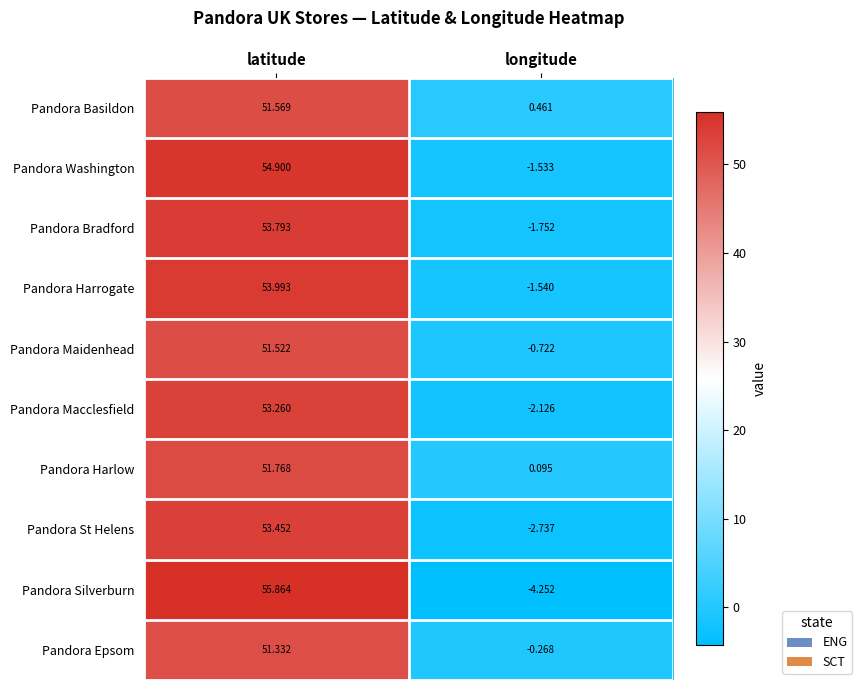

Rank the series at longitude from lowest to highest value.

Pandora Silverburn, Pandora St Helens, Pandora Macclesfield, Pandora Bradford, Pandora Harrogate, Pandora Washington, Pandora Maidenhead, Pandora Epsom, Pandora Harlow, Pandora Basildon